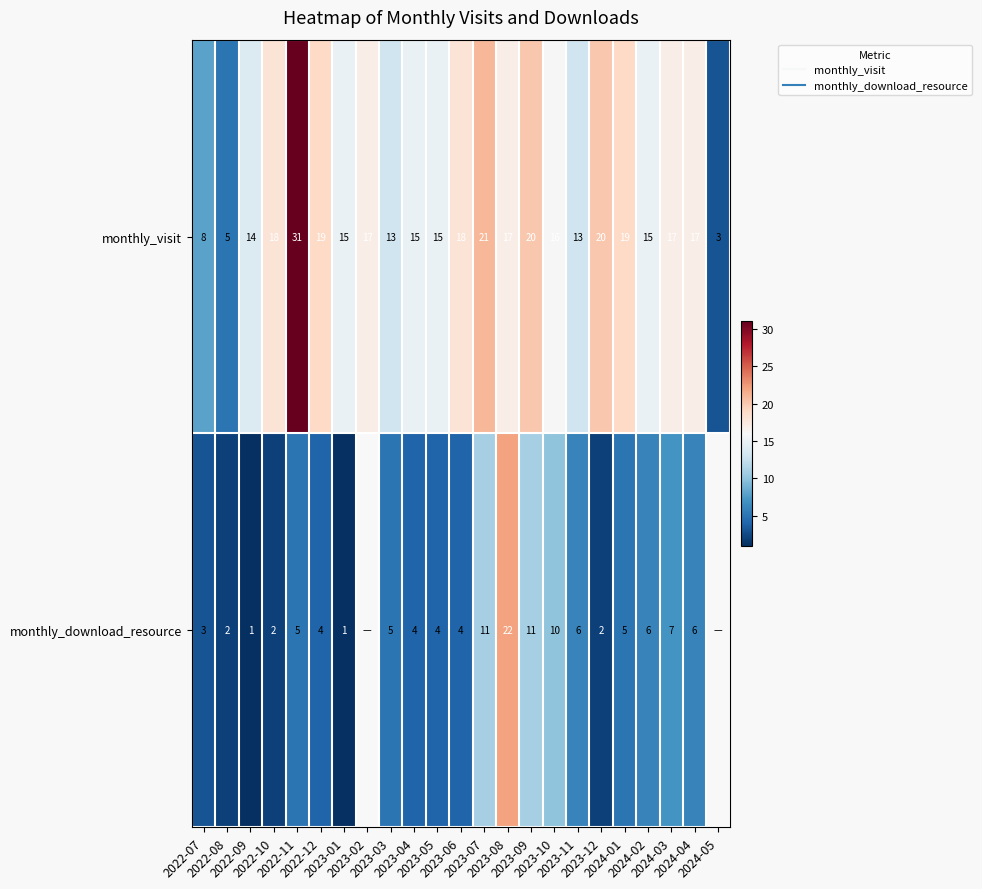

Which series has the largest range (max minus min)?

monthly_visit